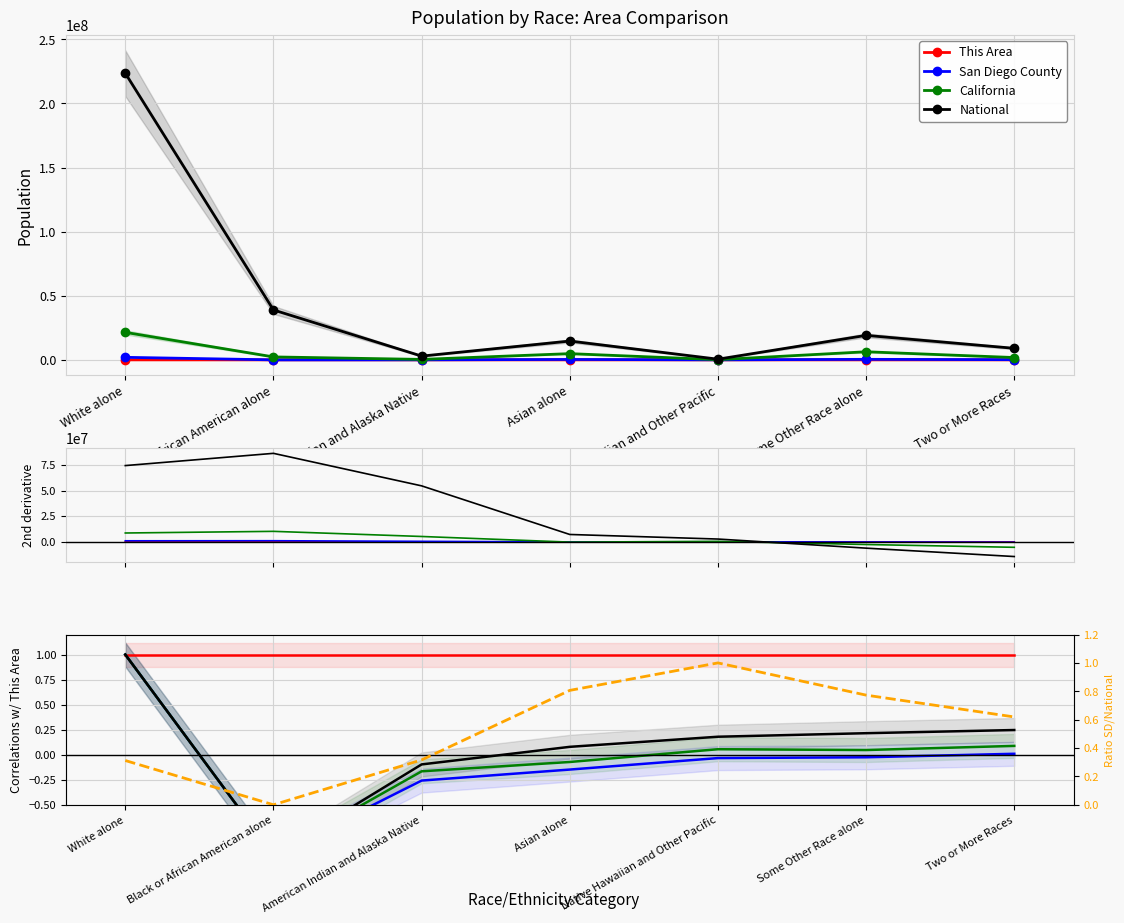

At which category is the sum across all series the highest?

White alone